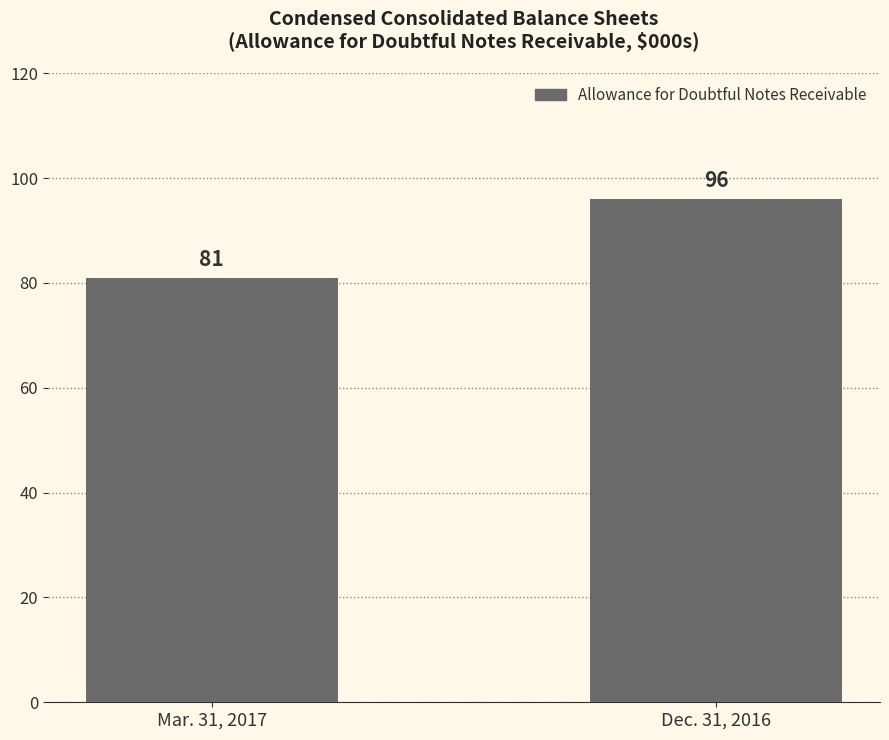

Between Dec. 31, 2016 and Mar. 31, 2017, which is larger?

Dec. 31, 2016